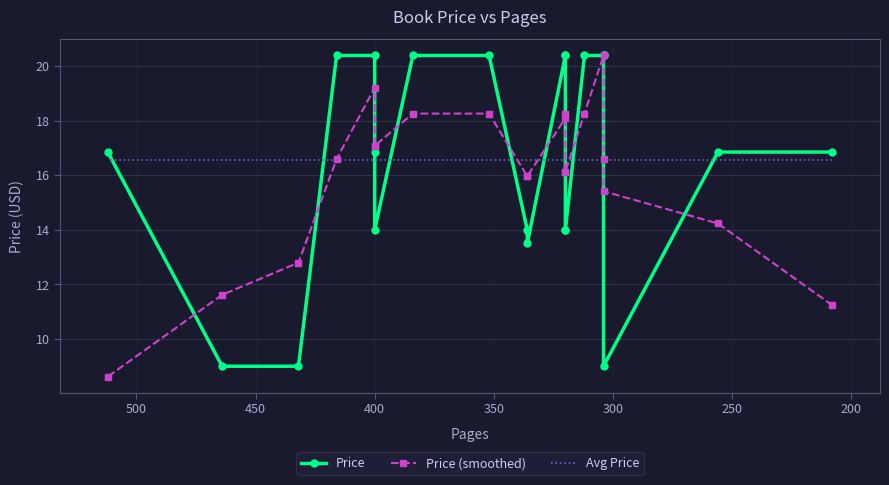

At how many categories does at least one series exceed 16?

21